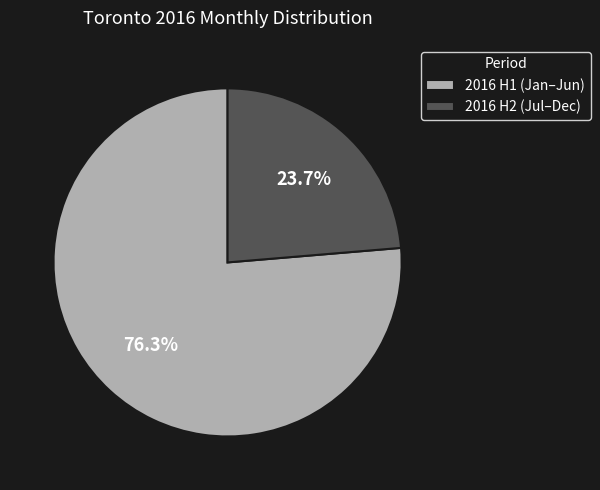

What is the majority slice?

2016 H1 (Jan–Jun)